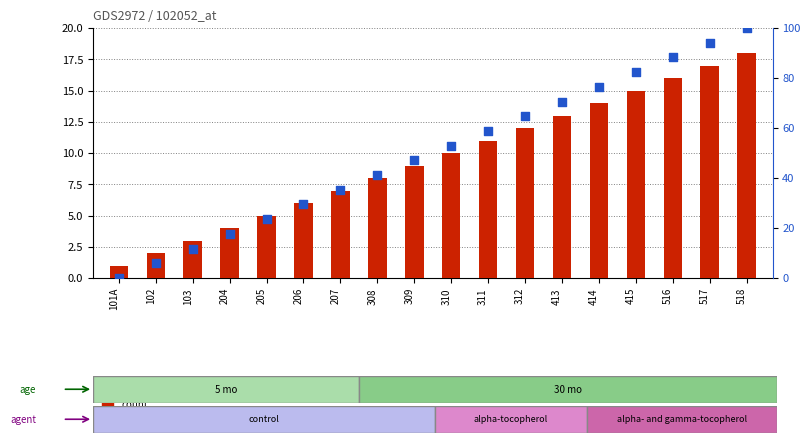

Is the value of percentile rank within the sample at 310 greater than the value of count at 206?

Yes